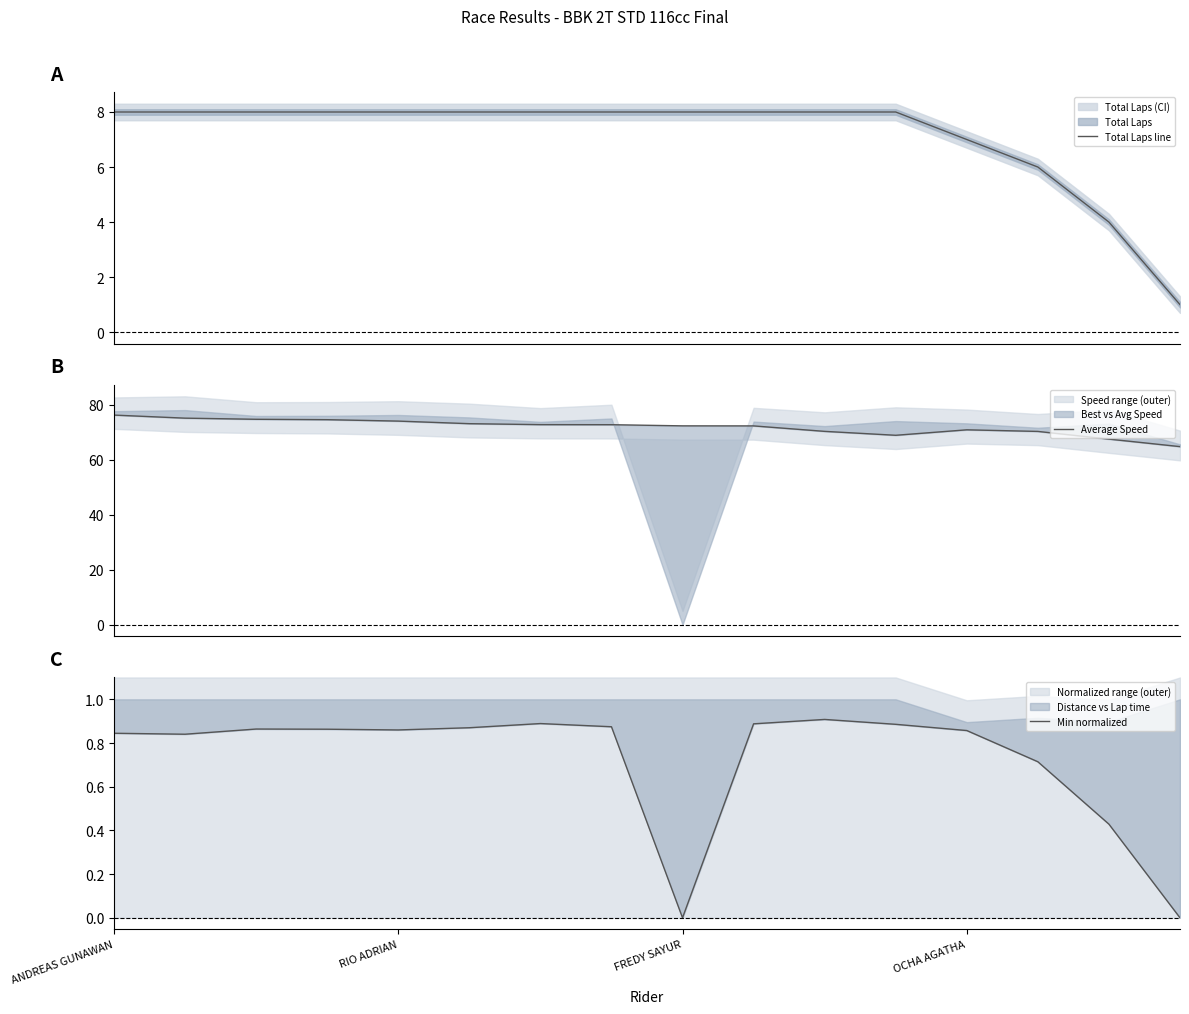

Which label corresponds to the largest value in the chart?

ANDREAS GUNAWAN